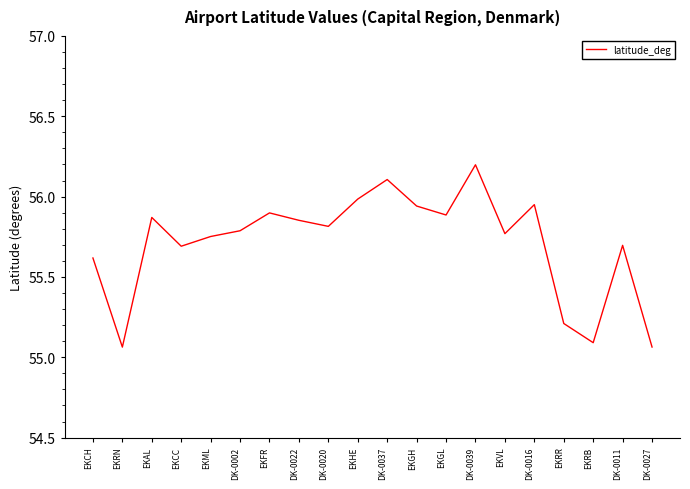

The value at DK-0022 is 82.5. True or false?

False